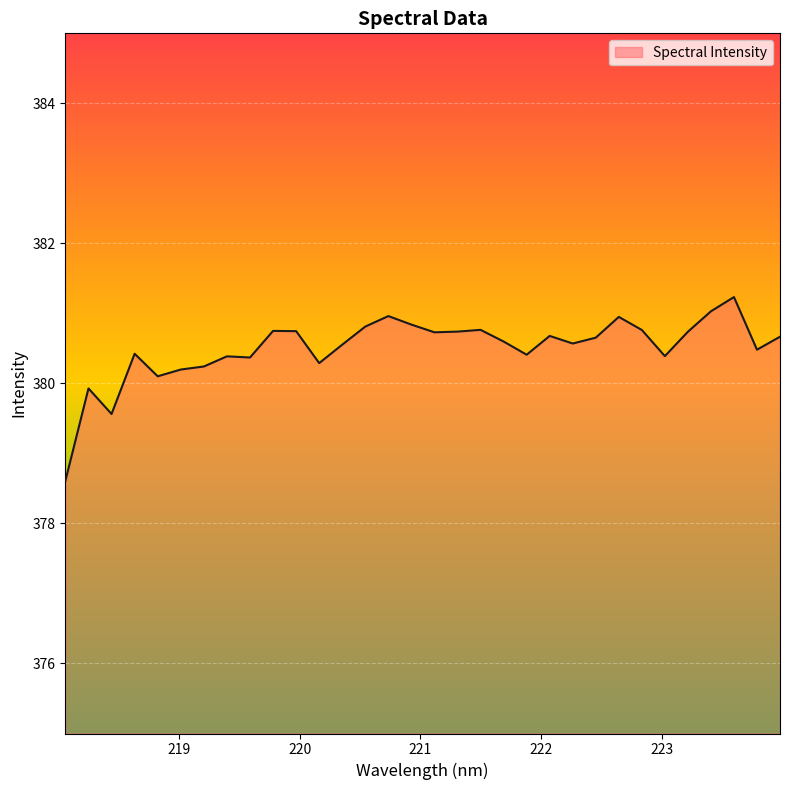

What is the greatest value displayed?

381.2